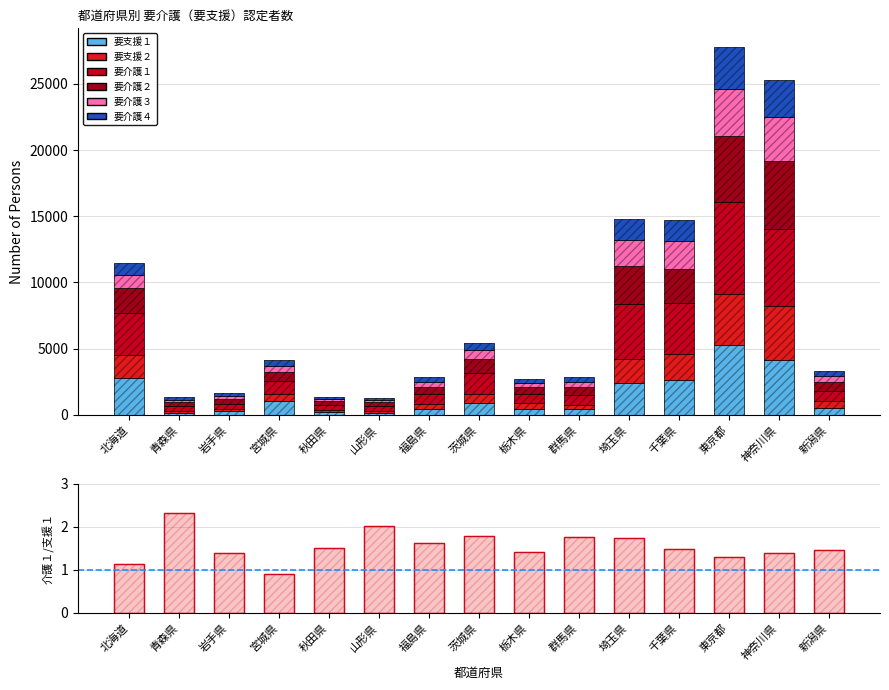

How many bars are there in total?

90